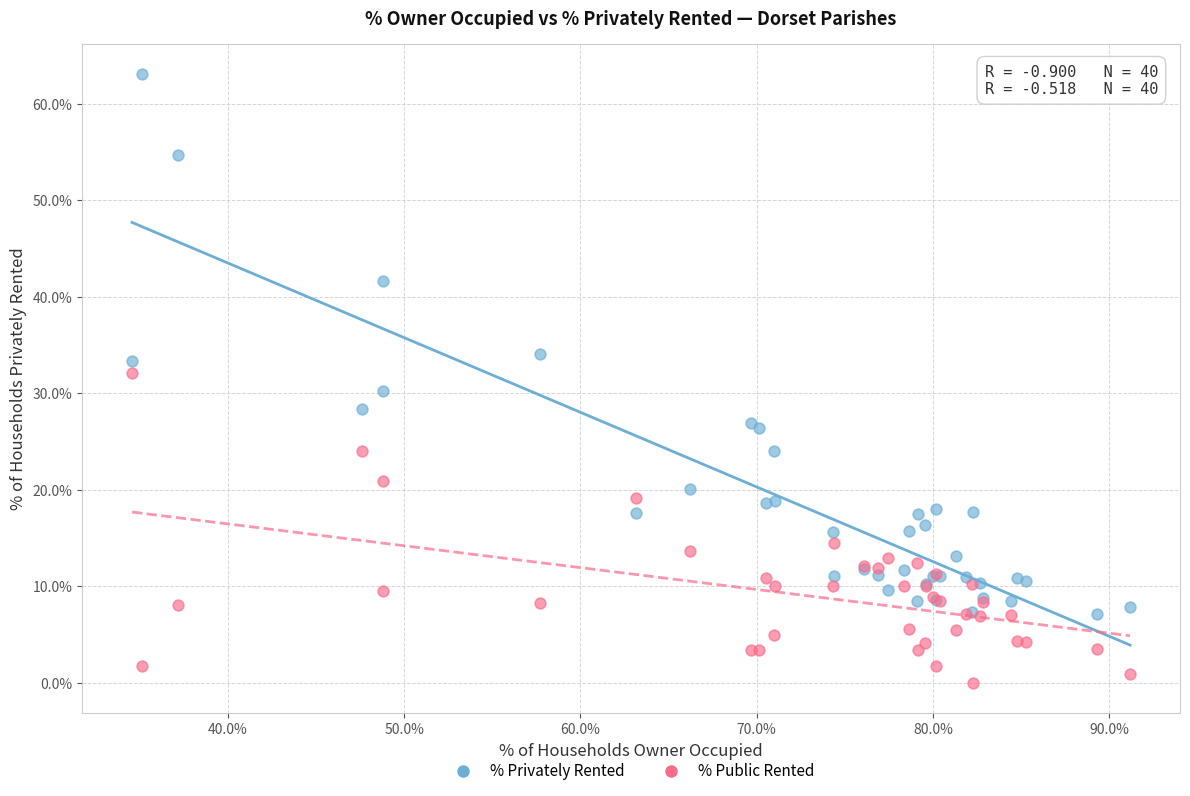

In the % Privately Rented series, what Y value is closest to 35?

34.1